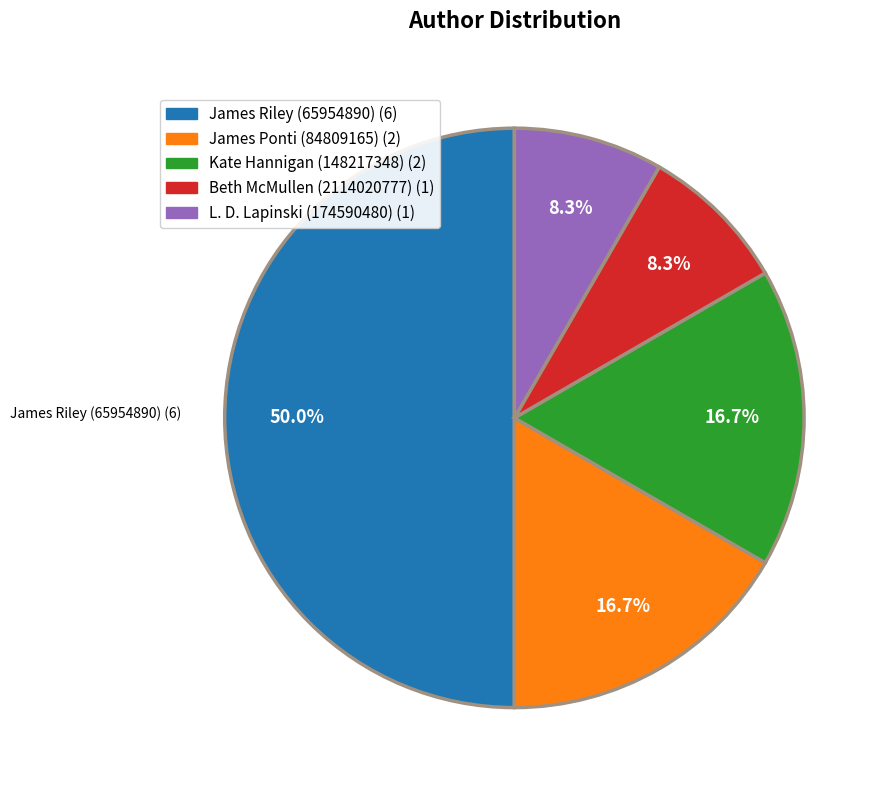

Count the number of slices in the pie.

5